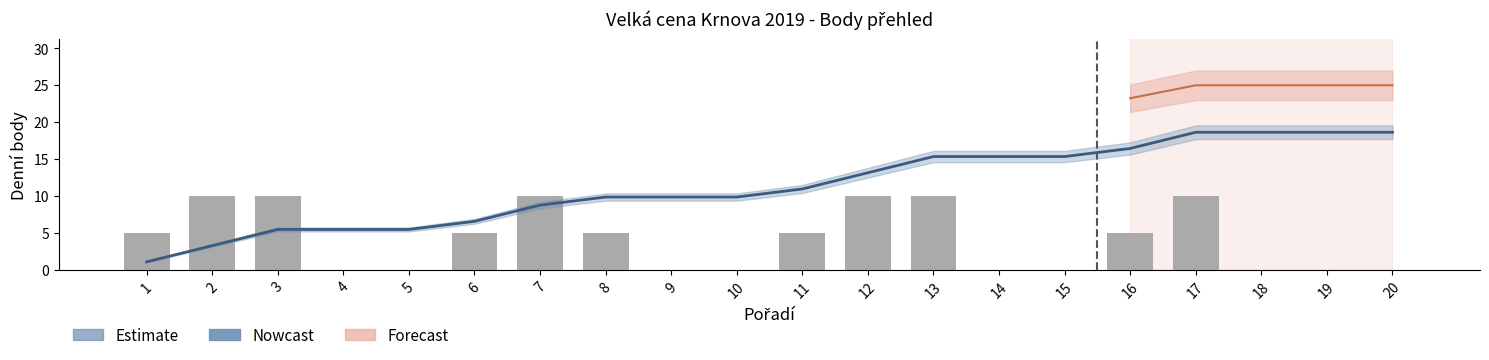

How many values are above zero?

11